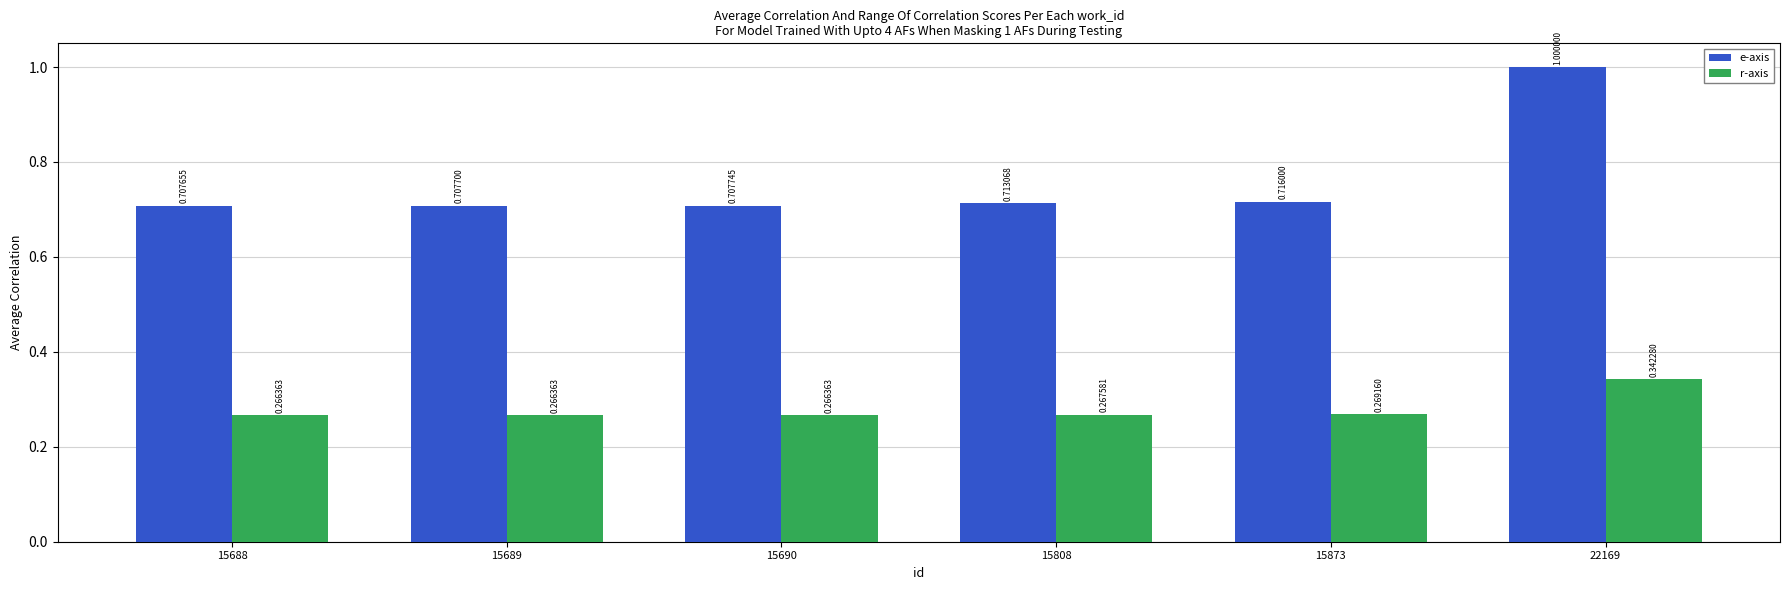

What is the greatest value displayed?

1.0